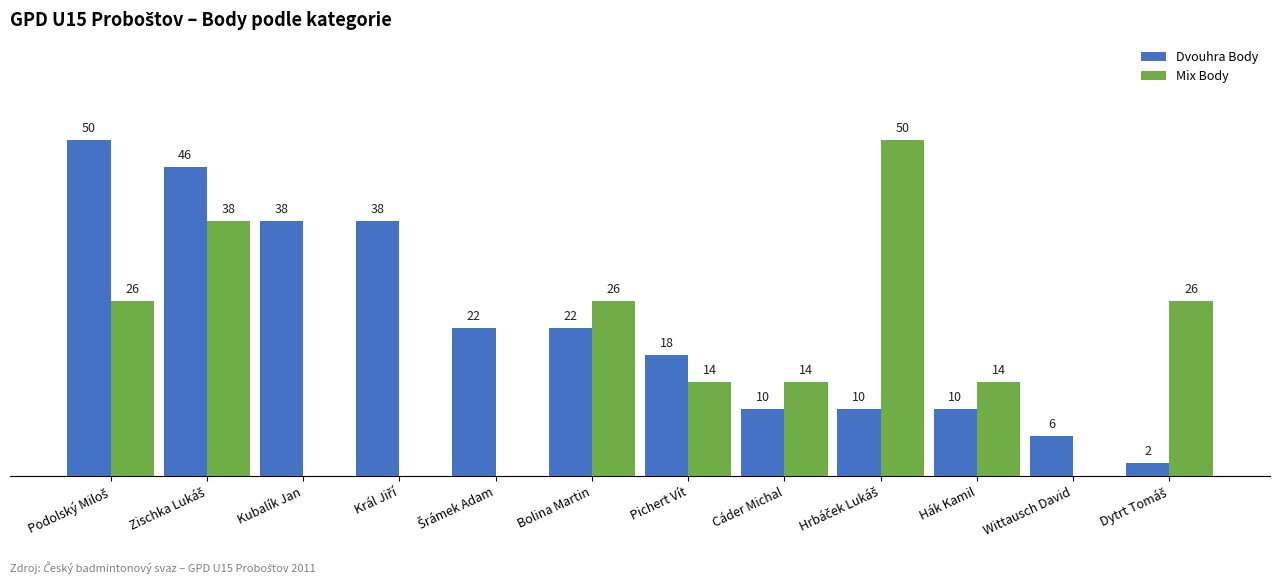

Which series has the largest total across all categories?

Dvouhra Body